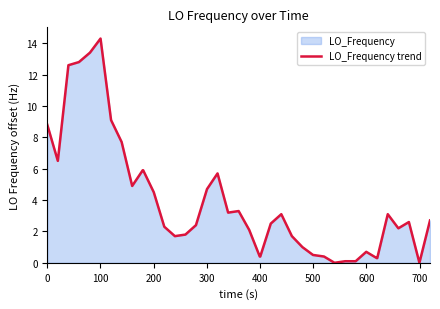

What is the maximum value shown in the chart?

14.3